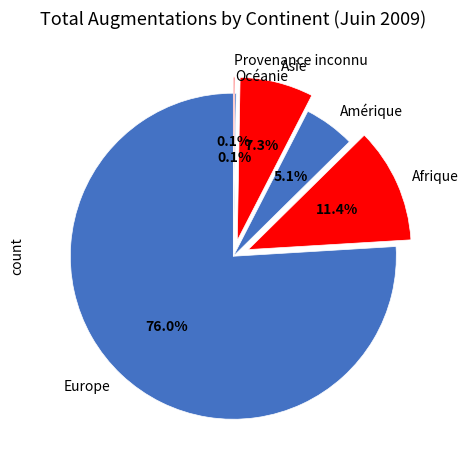

What percentage is NOT represented by Asie?

92.7%